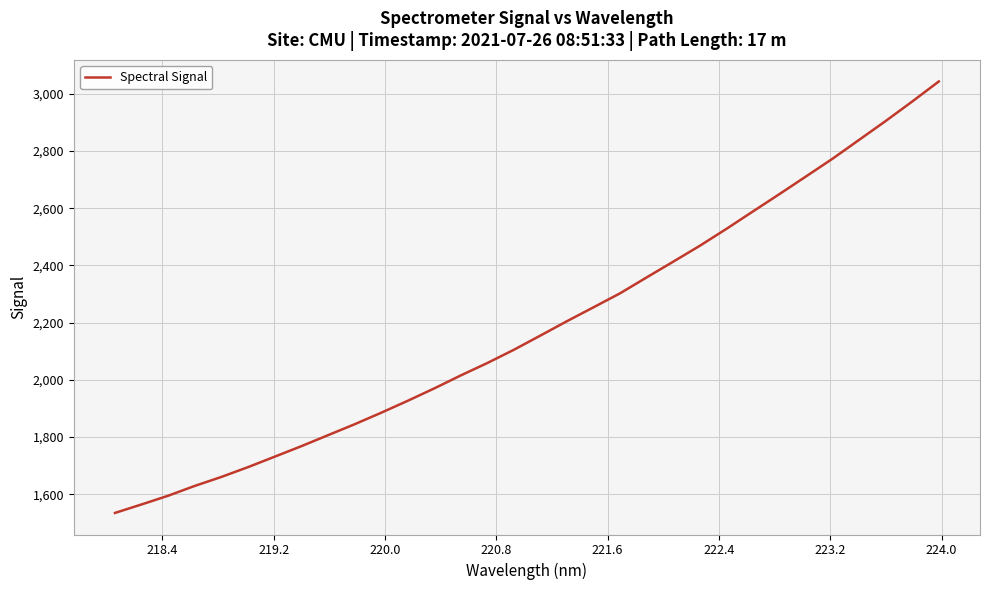

What is the maximum value shown in the chart?

3042.9